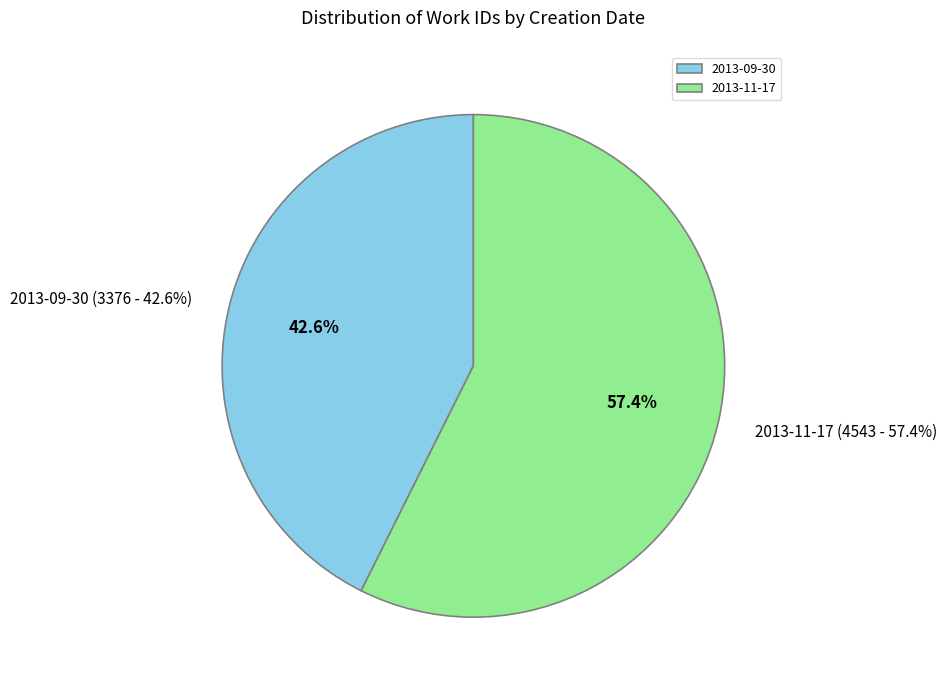

Is there any slice that represents more than half of the pie?

Yes